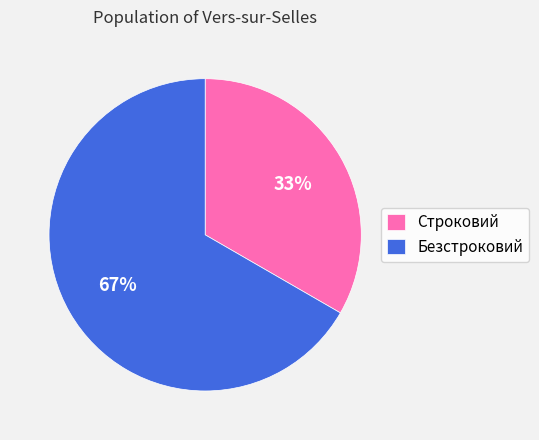

Rank the categories by value from lowest to highest.

Строковий, Безстроковий